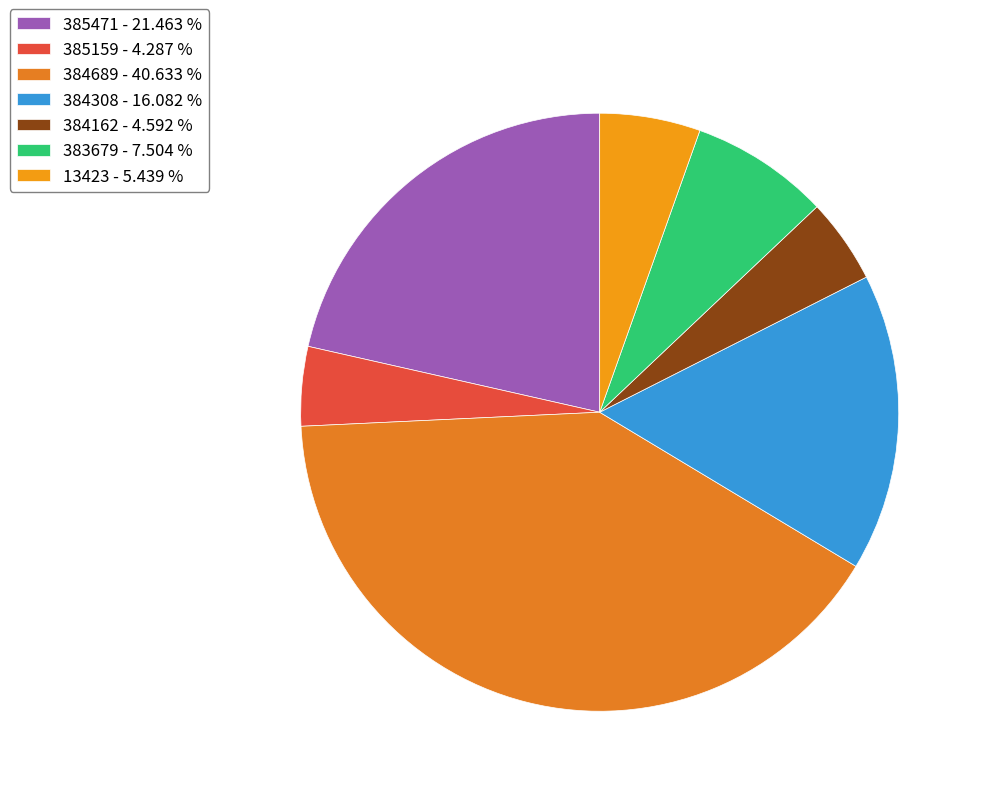

What is the change in value from 385471 to 384308?

-1650708425076456448